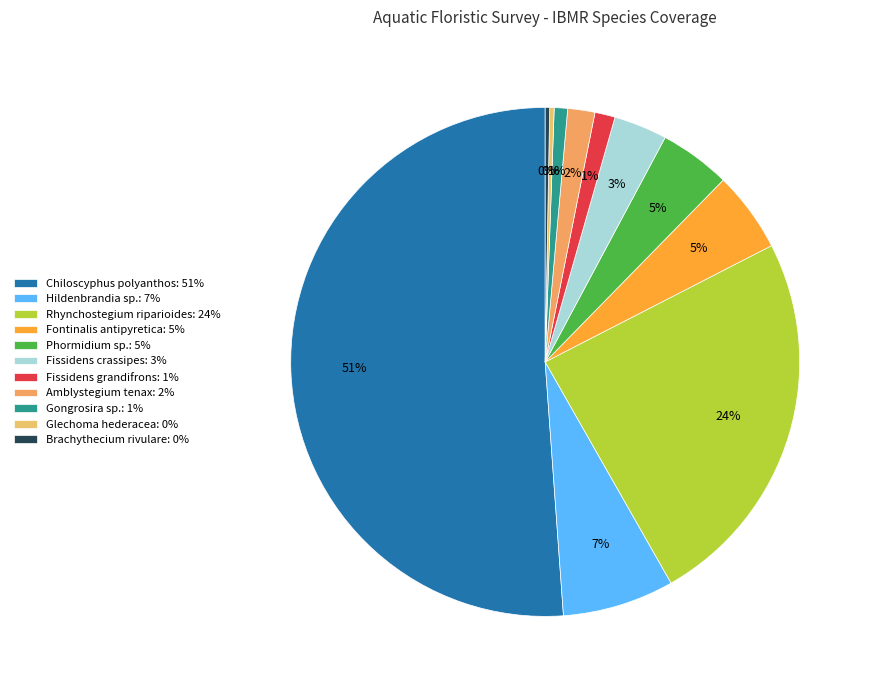

To the nearest percent, what is the difference between the largest and smallest slice percentages?

51%